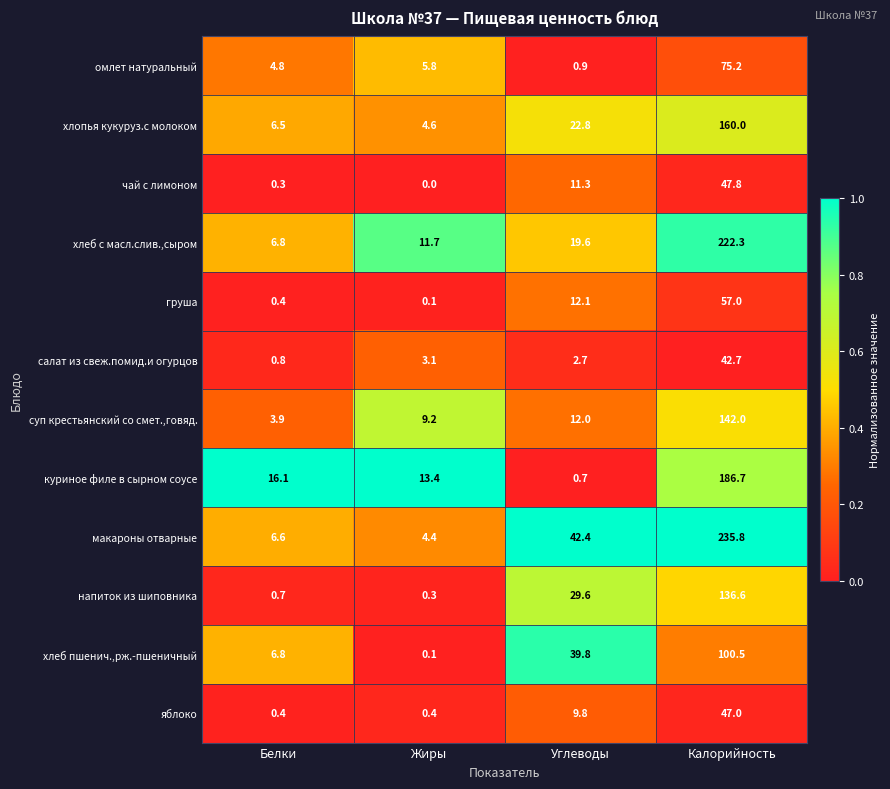

List the series in order of their peak value, lowest first.

салат из свеж.помид.и огурцов, яблоко, чай с лимоном, груша, омлет натуральный, хлеб пшенич.,рж.-пшеничный, напиток из шиповника, суп крестьянский со смет.,говяд., хлопья кукуруз.с молоком, куриное филе в сырном соусе, хлеб с масл.слив.,сыром, макароны отварные